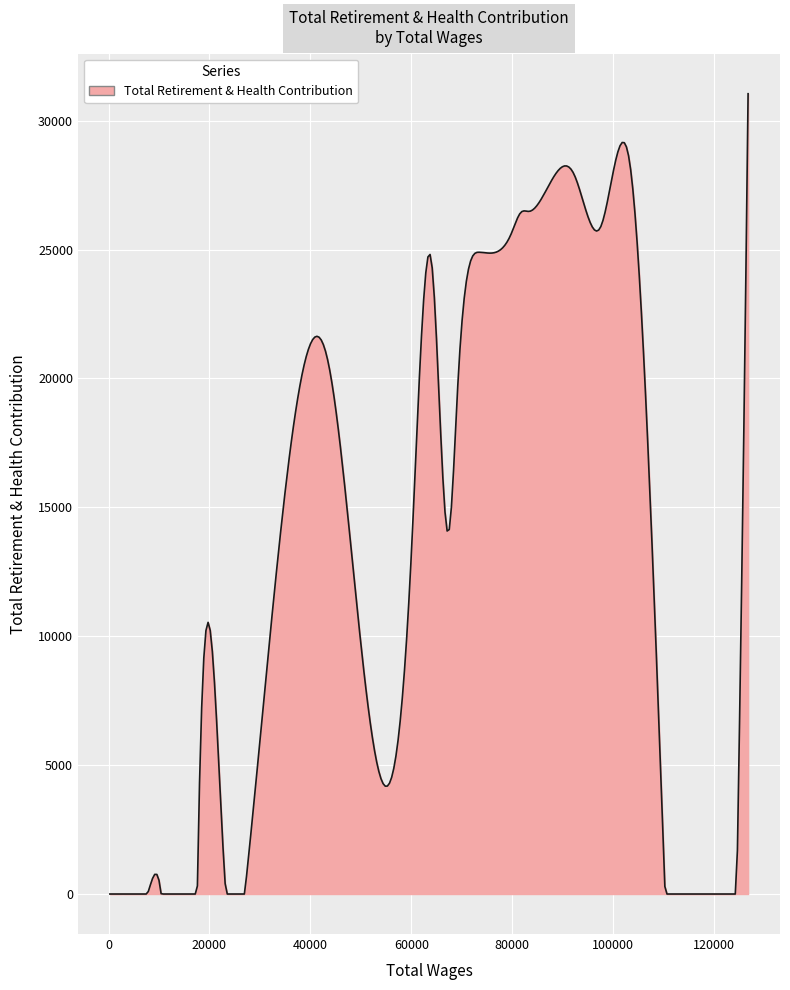

What is the greatest value displayed?

31043.0